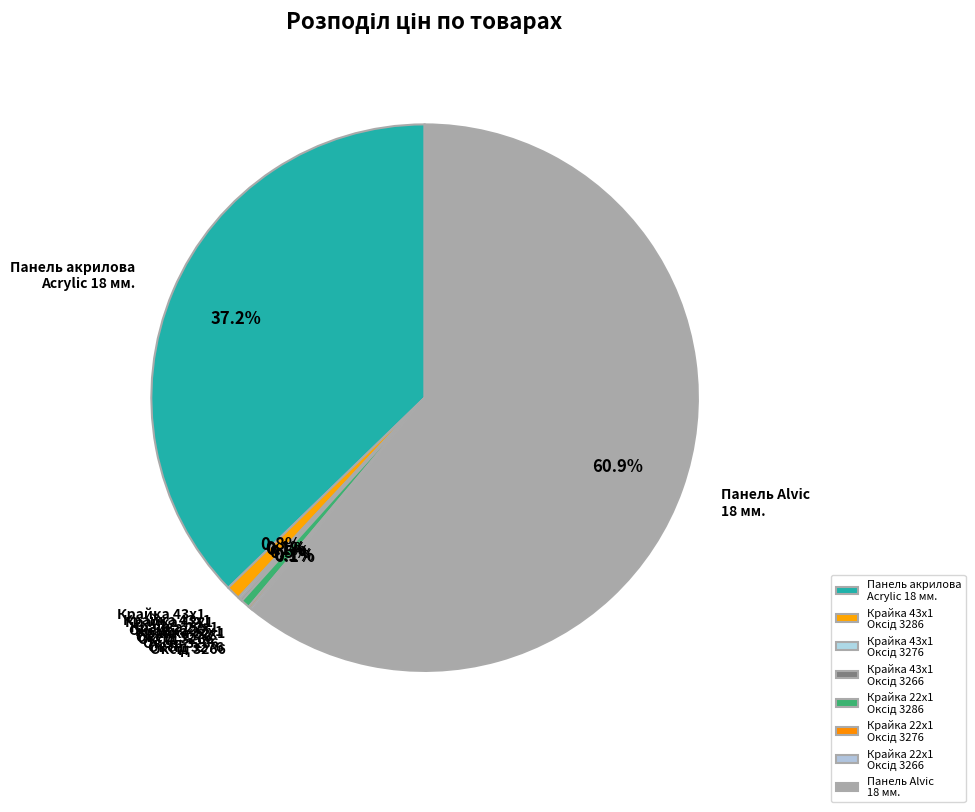

Is there any slice that represents more than half of the pie?

Yes